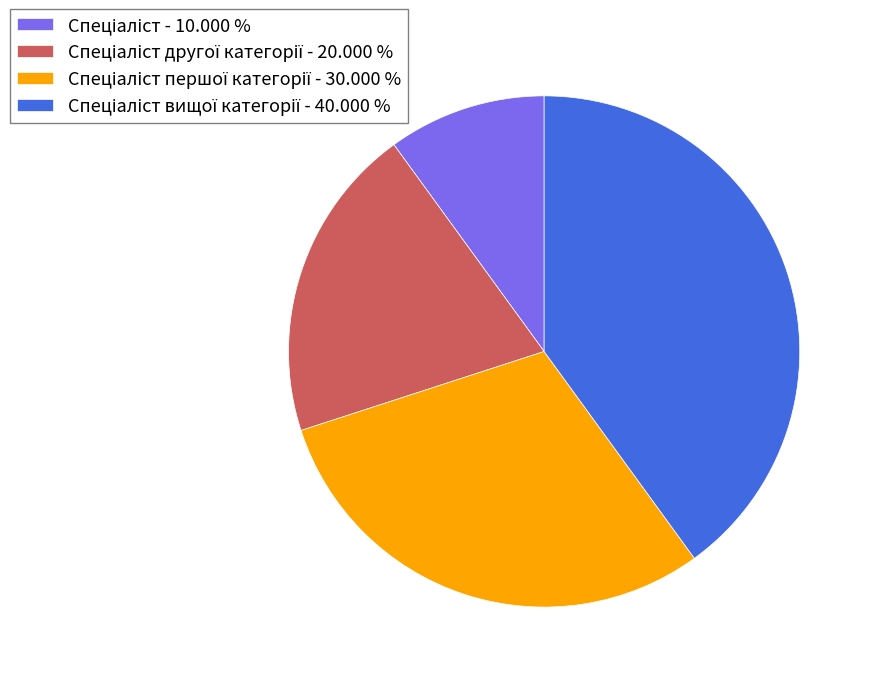

How many slices are in this pie chart?

4